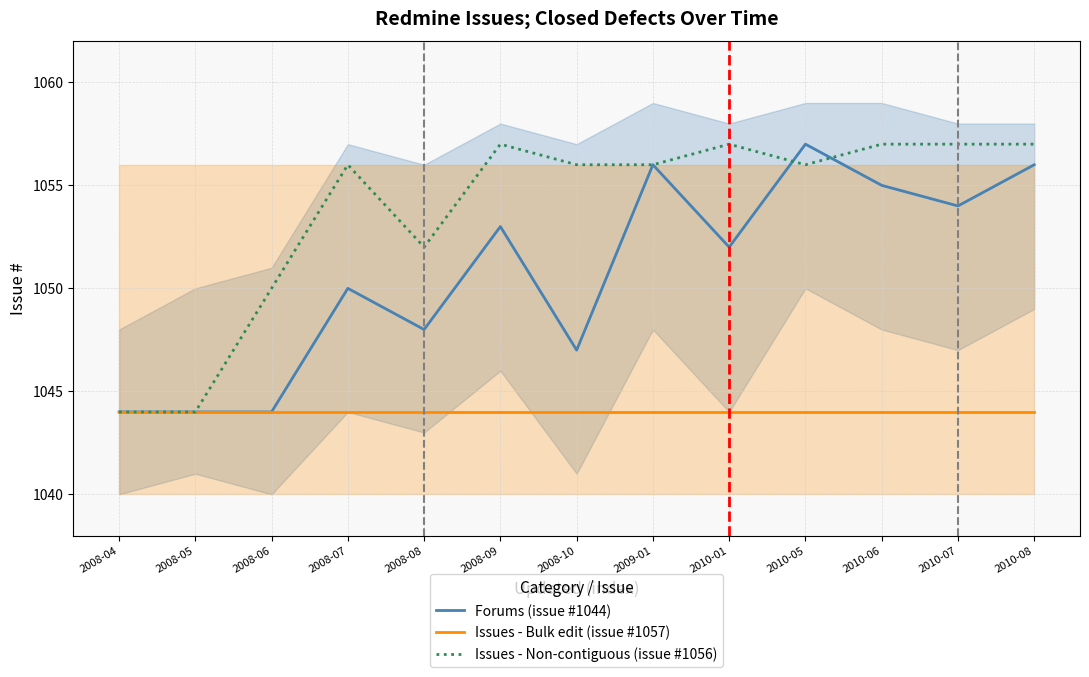

The value of Issues - Non-contiguous (issue #1056) at 2009-01 is 1056. True or false?

True